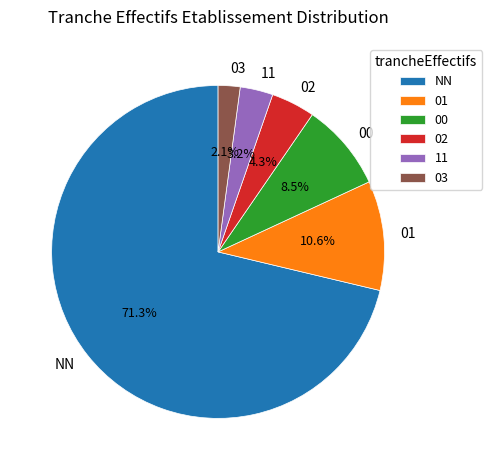

Is there any slice that represents more than half of the pie?

Yes